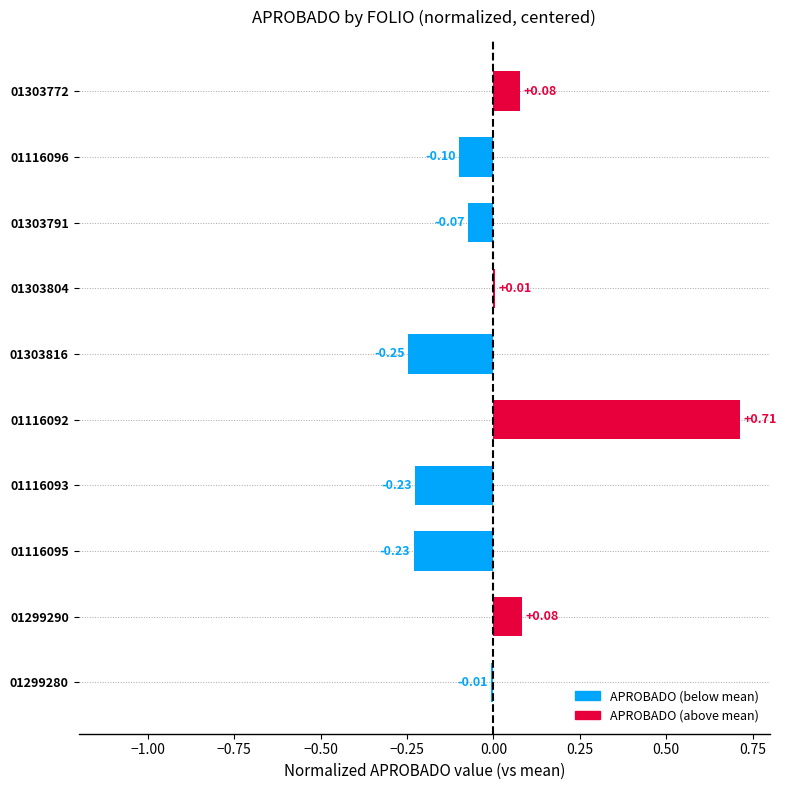

Between 01116093 and 01116096, which is larger?

01116096